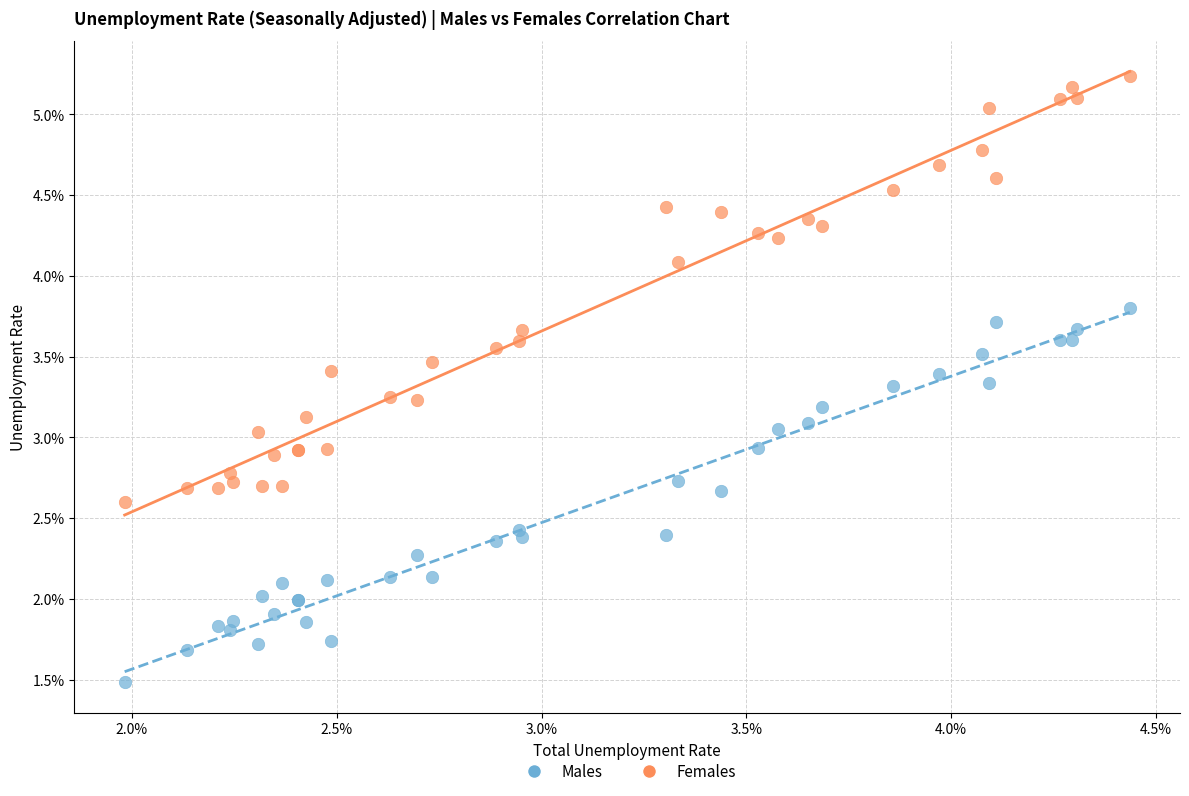

Which series has the widest spread of Y values?

Females